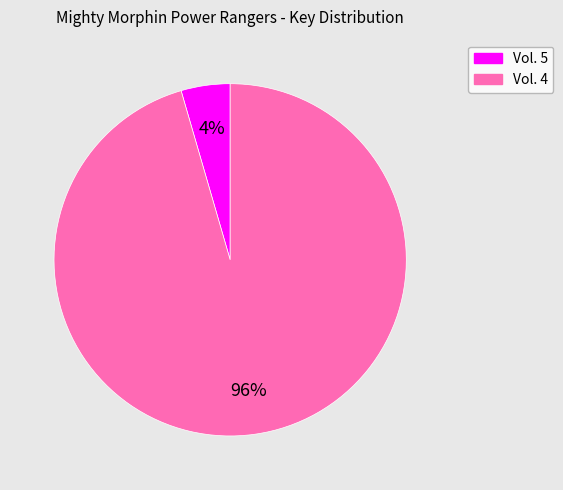

The Vol. 5 slice represents 4% of the pie. True or false?

True